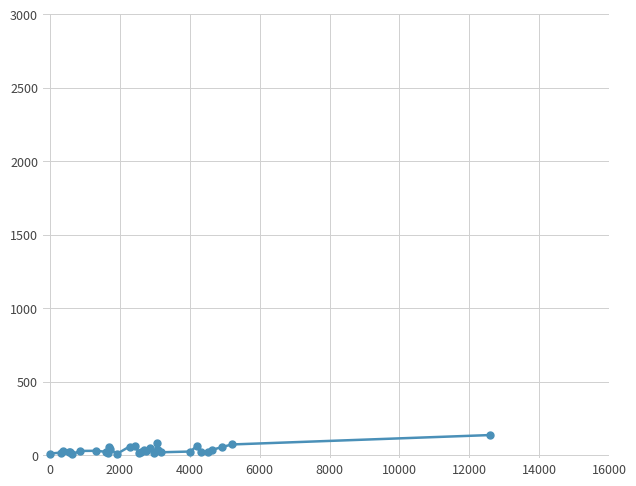

True or false: the data has more than 2 interior local peaks.

True